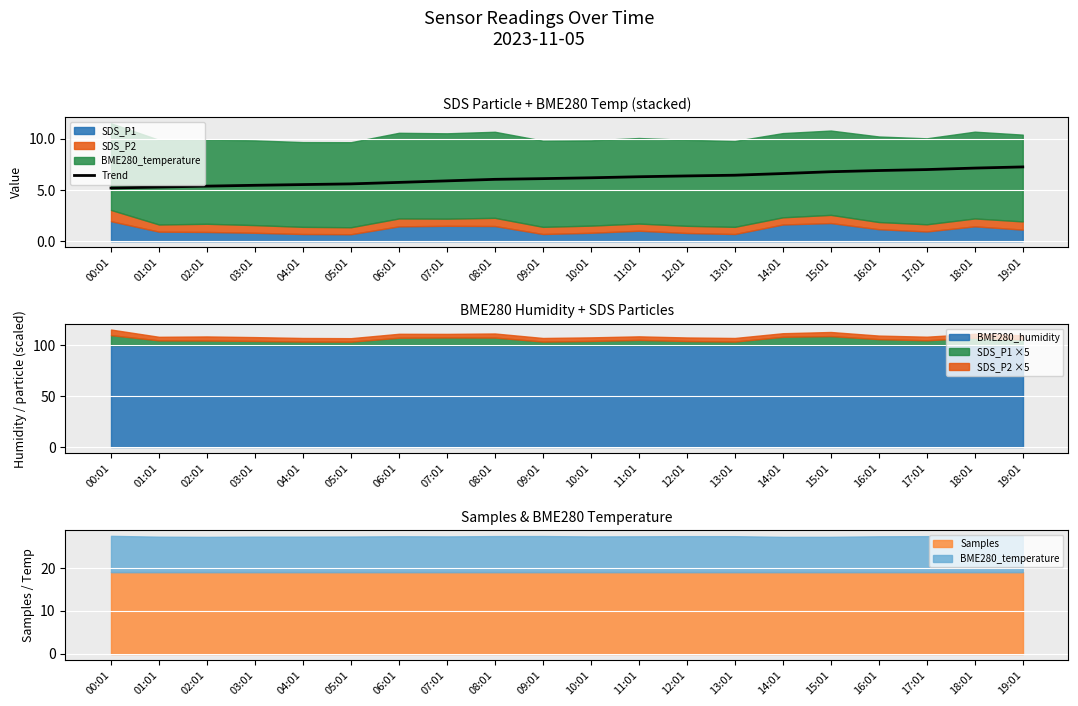

What is the highest value of the Trend series?

7.3